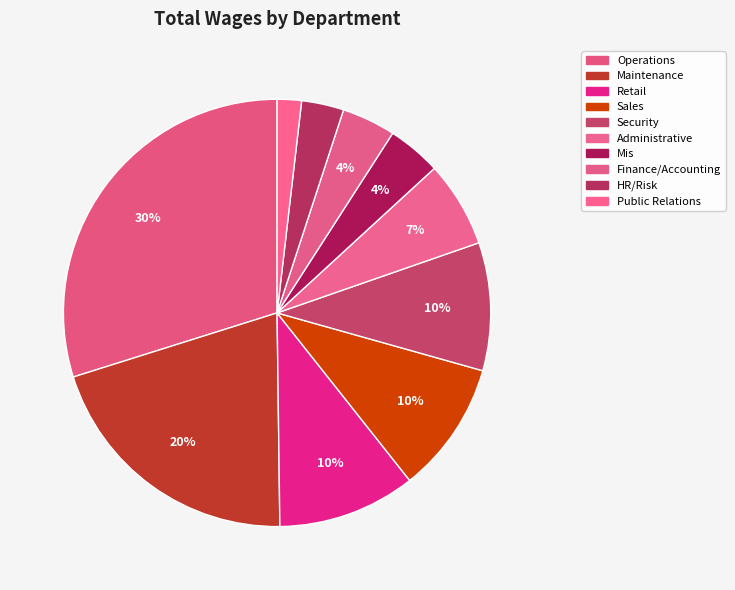

Is the sum of HR/Risk and Administrative greater than half?

No